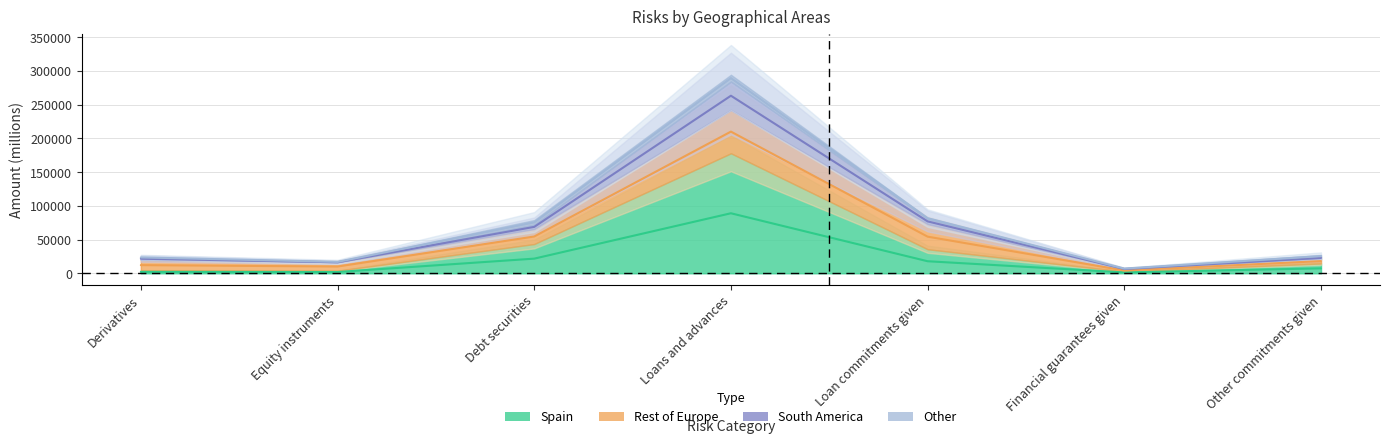

True or false: South America and Spain intersect in this chart.

False